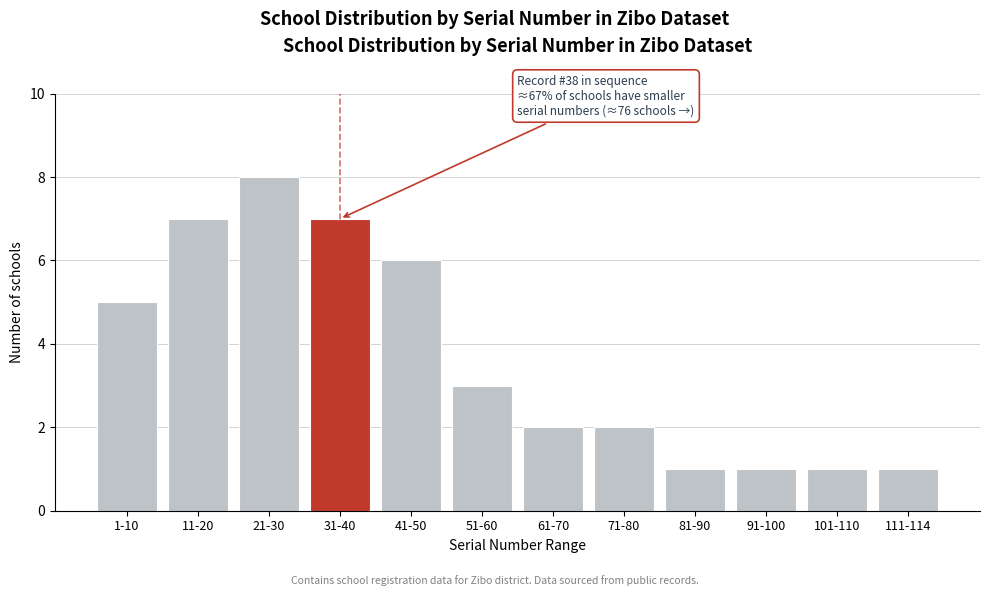

Reading left to right, list all the values displayed in this chart.

5	7	8	7	6	3	2	2	1	1	1	1